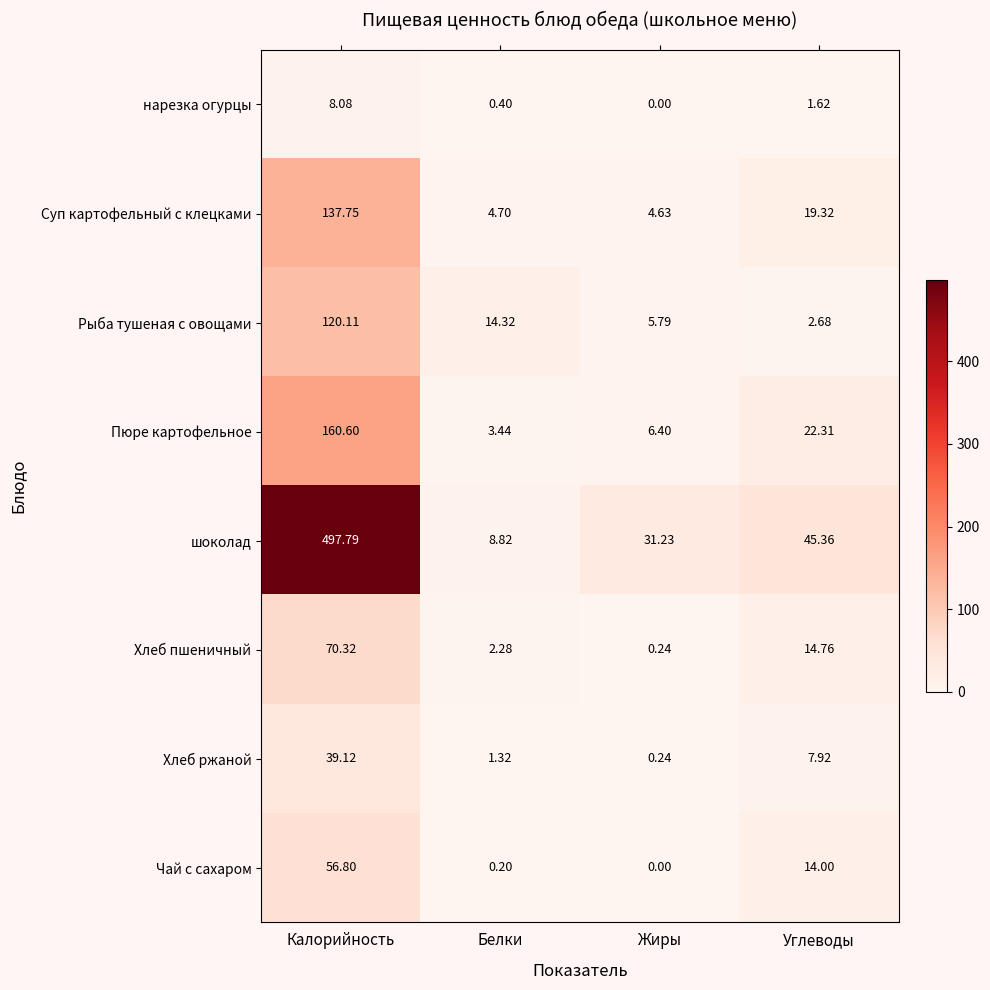

How many values in the Суп картофельный с клецками series are below 19?

2